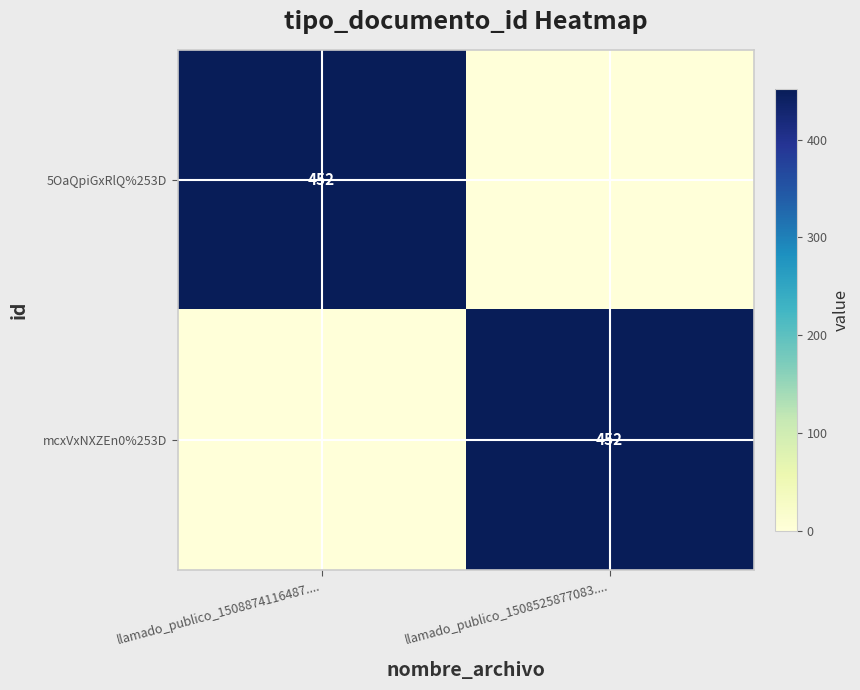

True or false: 5OaQpiGxRlQ%253D has a value of 746 at llamado_publico_1508874116487.....

False